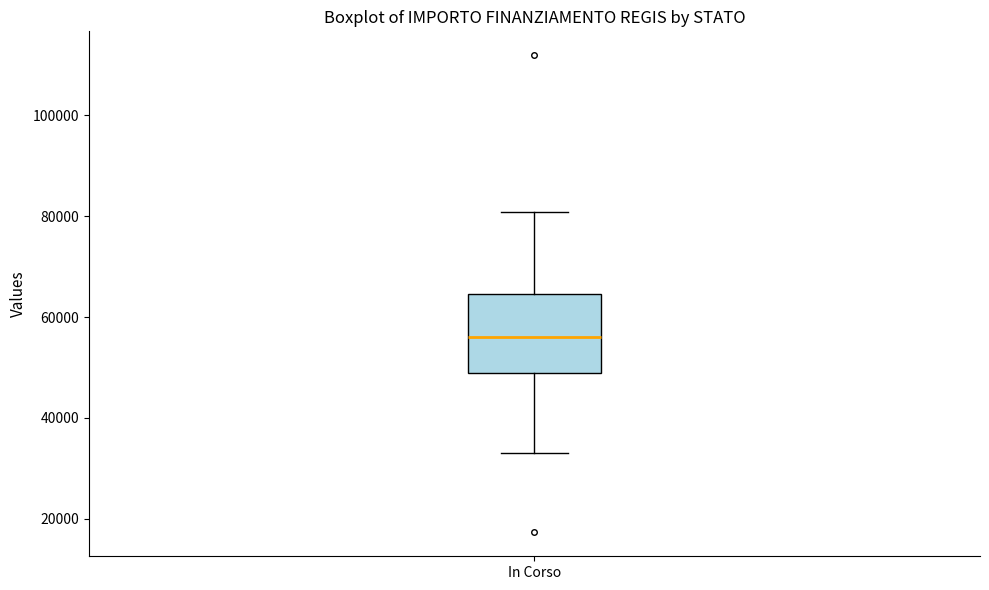

Transcribe this box plot: give where the median line is, the range the box spans, and where the two whiskers end, as read against the y-axis. The values are not printed on the chart, so give them approximately, as read against the axis.

median 56000, box 50000 to 64000, whiskers 32000 to 80000